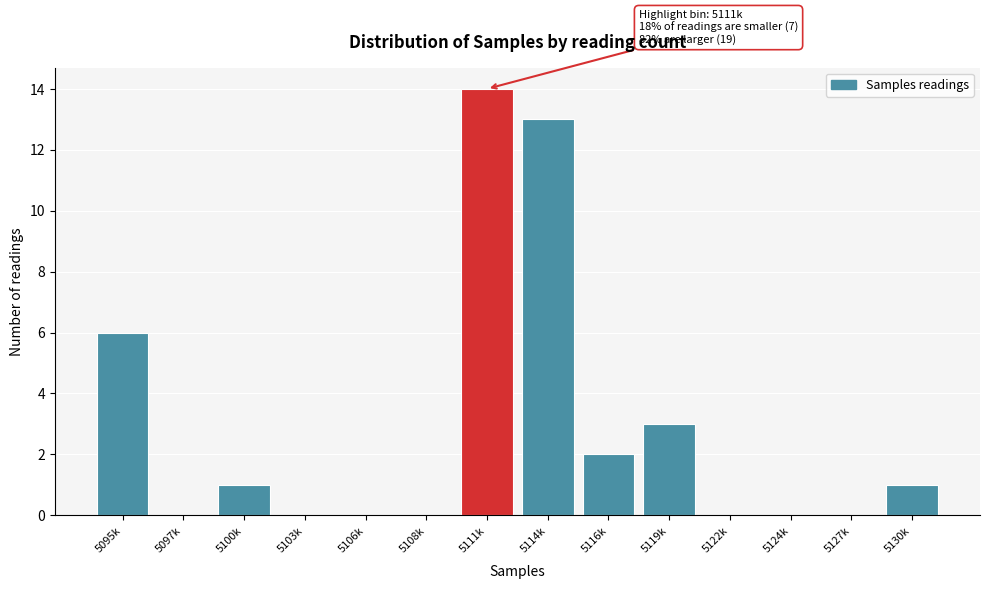

Reading right to left, extract all data points from this chart.

5130k=1	5127k=0	5124k=0	5122k=0	5119k=3	5116k=2	5114k=13	5111k=14	5108k=0	5106k=0	5103k=0	5100k=1	5097k=0	5095k=6